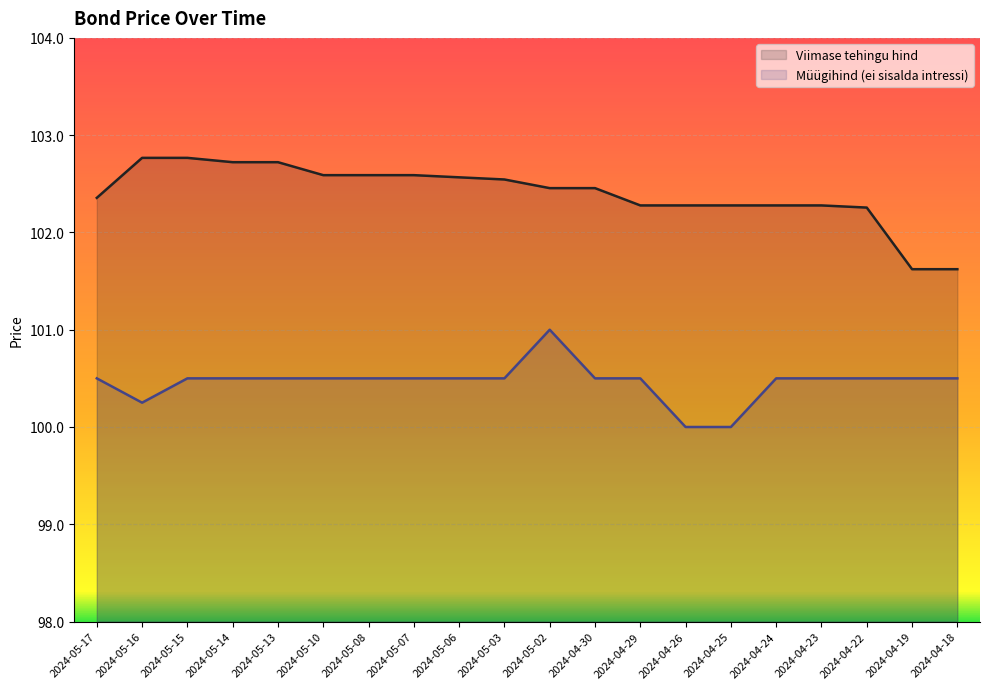

Between 2024-05-10 and 2024-04-19, which series saw the biggest shift?

Viimase tehingu hind (line)